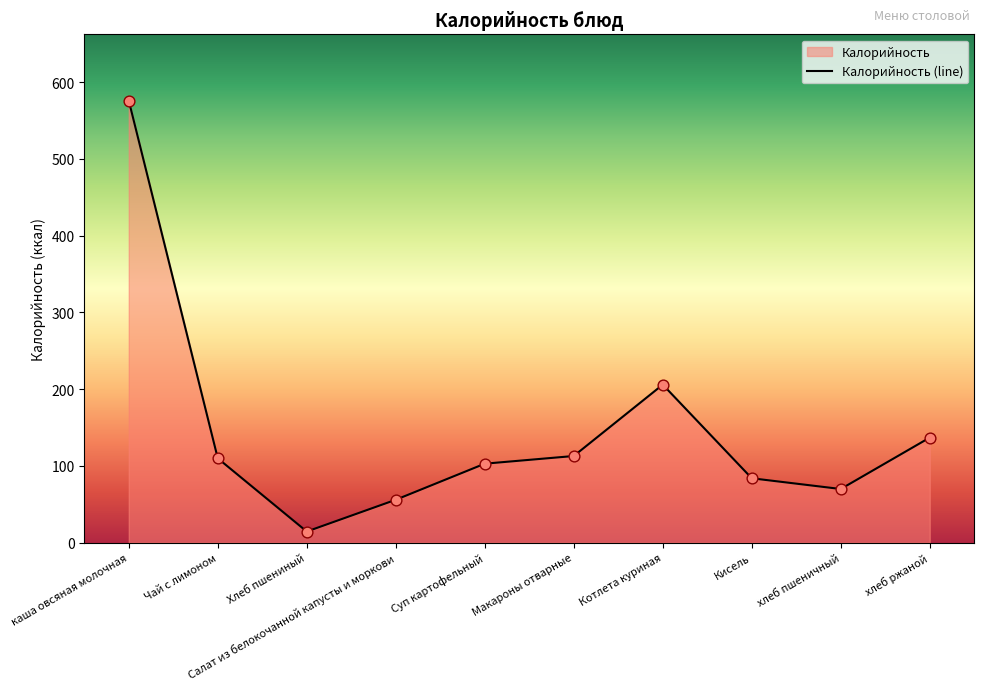

Between Чай с лимоном and Салат из белокочанной капусты и моркови, which is larger?

Чай с лимоном